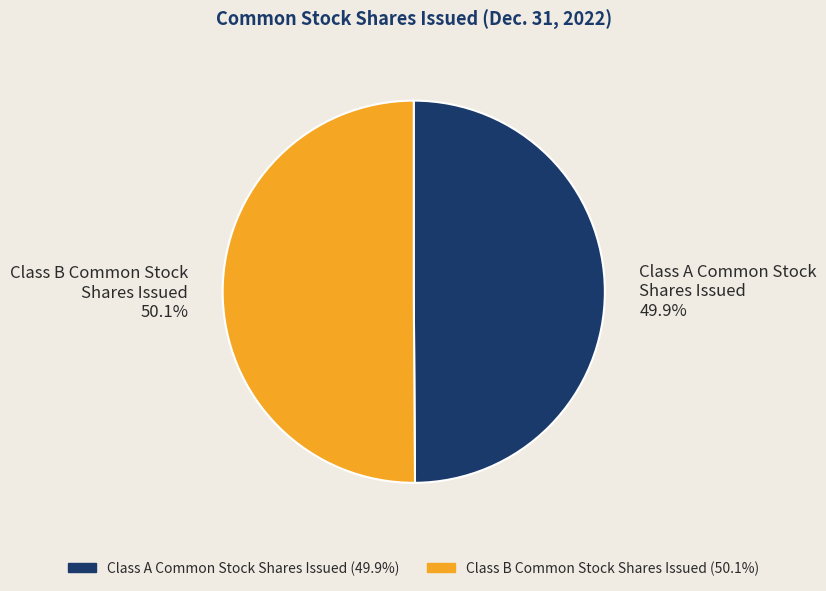

What is the ratio of the value at Class B Common Stock Shares Issued to the value at Class A Common Stock Shares Issued?

1.0